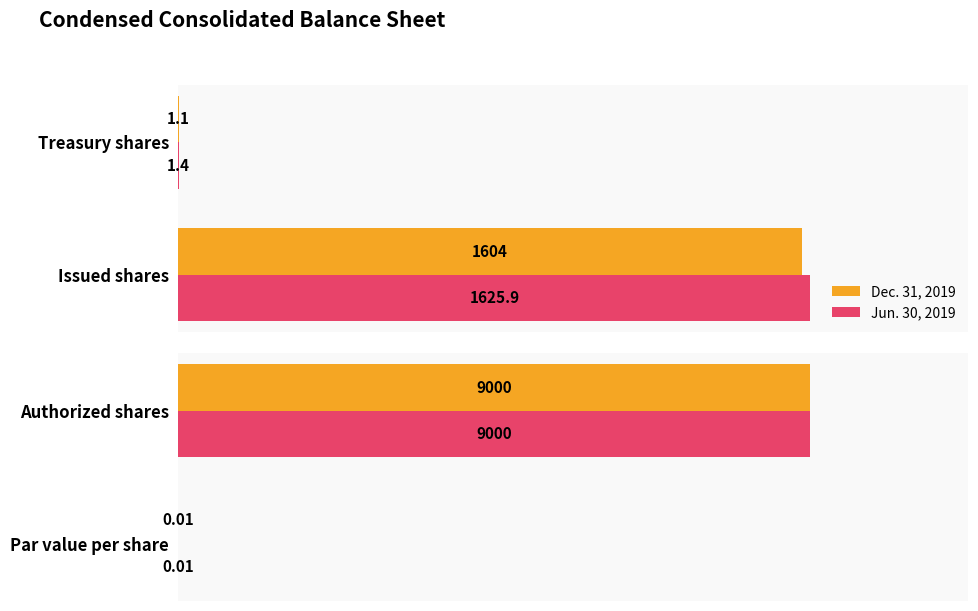

Are the bars horizontal?

Yes